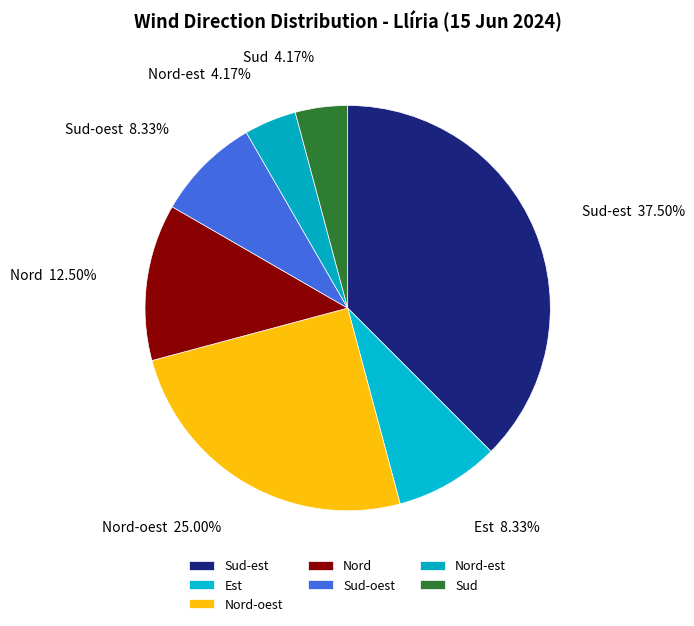

Approximately how many times larger is the value at Nord-oest compared to Nord-est?

6.0